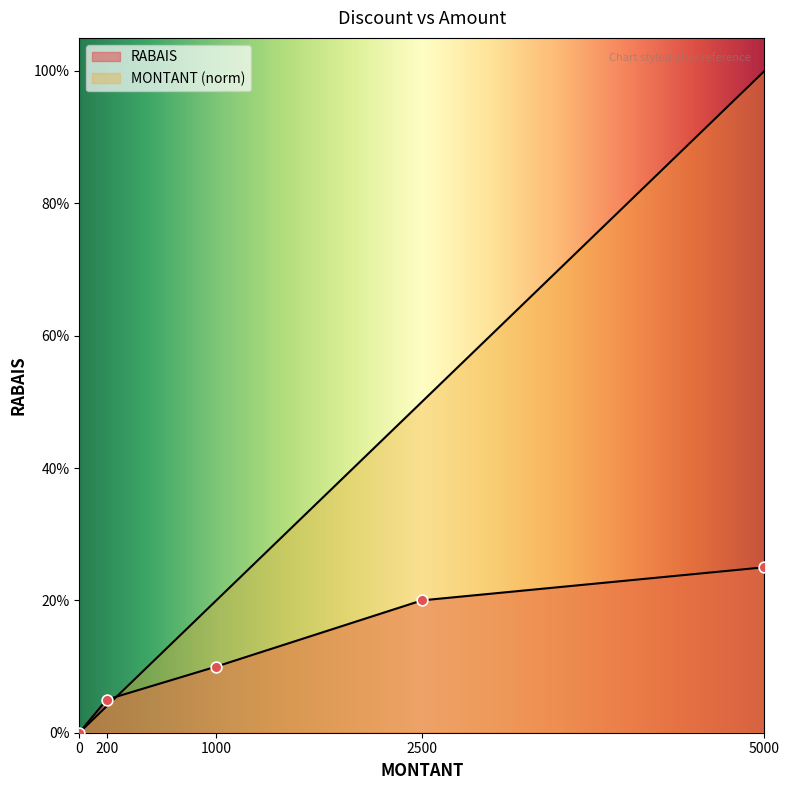

Is the value of MONTANT at 0 greater than the value of RABAIS at 1000?

No